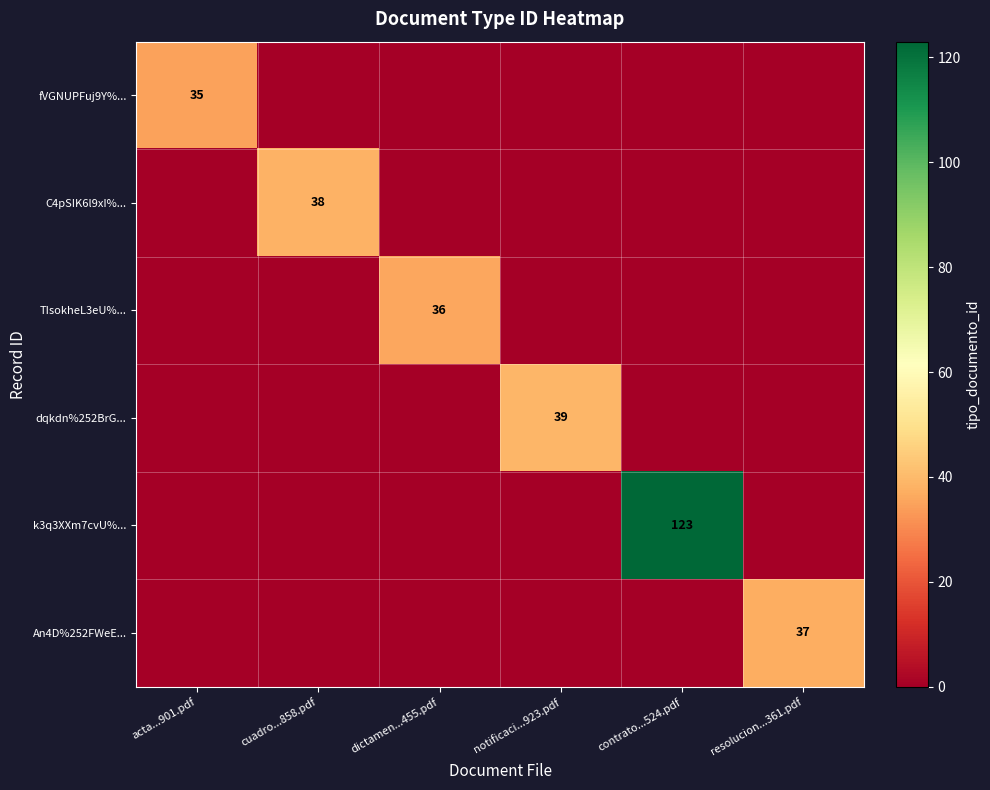

True or false: An4D%252FWeE... has a value of 37 at resolucion...361.pdf.

True